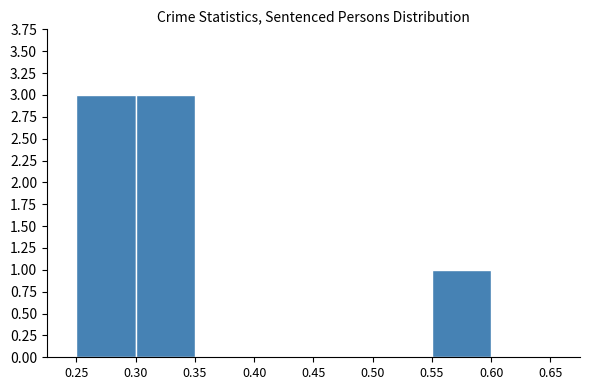

Reading left to right, list every bar in this chart as the range it spans on the x-axis followed by its height. The values are not printed on the chart, so give them approximately, as read against the axis.

0.25 to 0.30: 3
0.30 to 0.35: 3
0.35 to 0.40: 0
0.40 to 0.45: 0
0.45 to 0.50: 0
0.50 to 0.55: 0
0.55 to 0.60: 1
0.60 to 0.65: 0